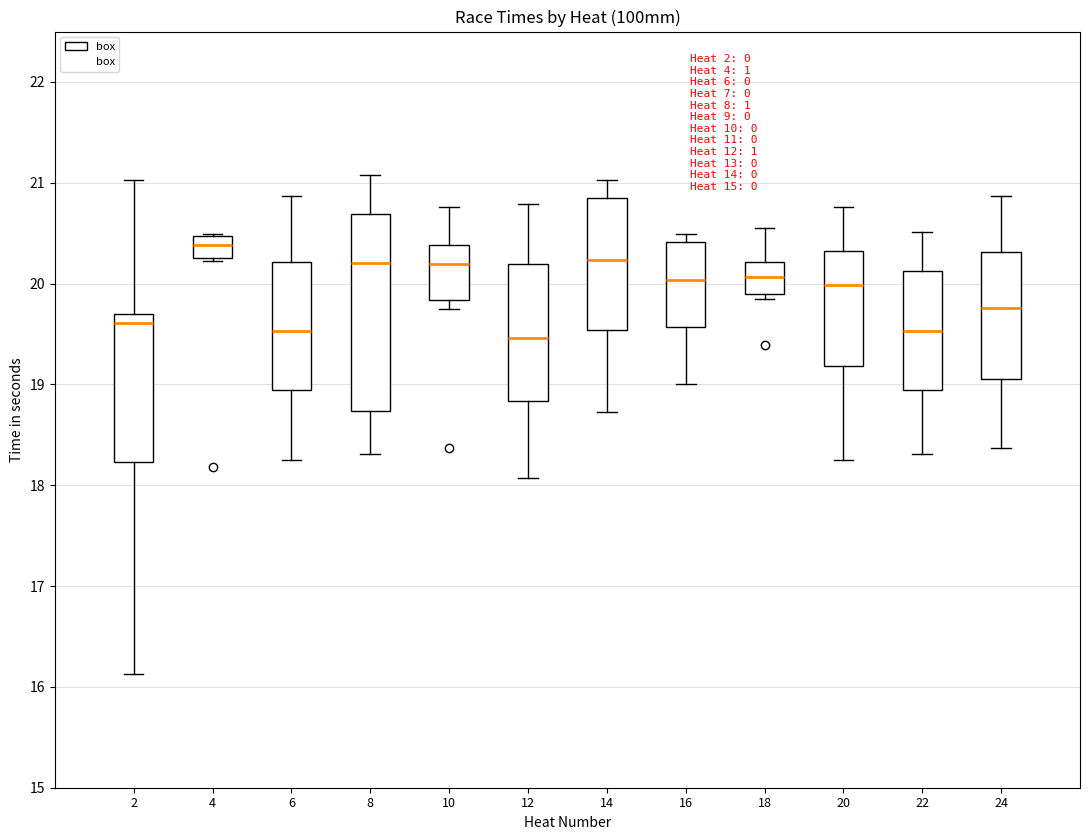

Reading left to right, transcribe this box plot: for each box, give where its median line is, the range the box spans, and where its two whiskers end, as read against the y-axis. The values are not printed on the chart, so give them approximately, as read against the axis.

2: median 19.6, box 18.2 to 19.7, whiskers 16.1 to 21.0
4: median 20.4, box 20.3 to 20.5, whiskers 20.2 to 20.5
6: median 19.5, box 18.9 to 20.2, whiskers 18.3 to 20.9
8: median 20.2, box 18.7 to 20.7, whiskers 18.3 to 21.1
10: median 20.2, box 19.8 to 20.4, whiskers 19.8 (just below the box's lower edge) to 20.8
12: median 19.5, box 18.8 to 20.2, whiskers 18.1 to 20.8
14: median 20.2, box 19.5 to 20.9, whiskers 18.7 to 21.0
16: median 20.0, box 19.6 to 20.4, whiskers 19.0 to 20.5
18: median 20.1, box 19.9 to 20.2, whiskers 19.9 (just below the box's lower edge) to 20.6
20: median 20.0, box 19.2 to 20.3, whiskers 18.3 to 20.8
22: median 19.5, box 18.9 to 20.1, whiskers 18.3 to 20.5
24: median 19.8, box 19.1 to 20.3, whiskers 18.4 to 20.9